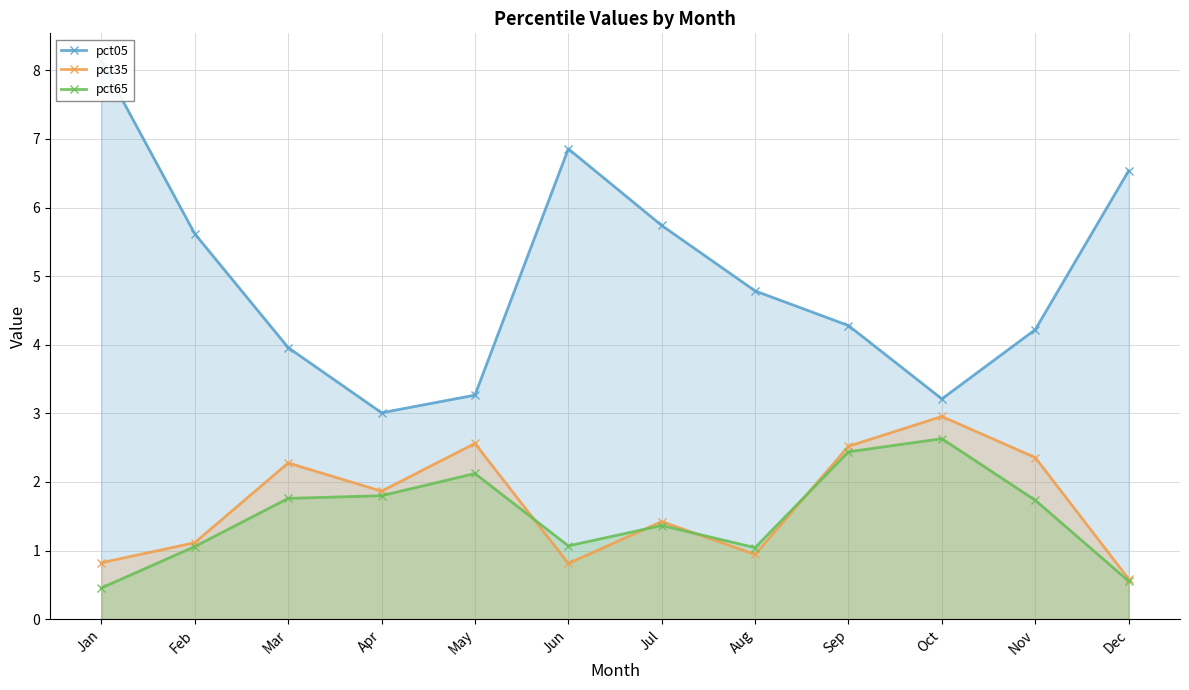

True or false: pct05 has a value of 3.3 at May.

True